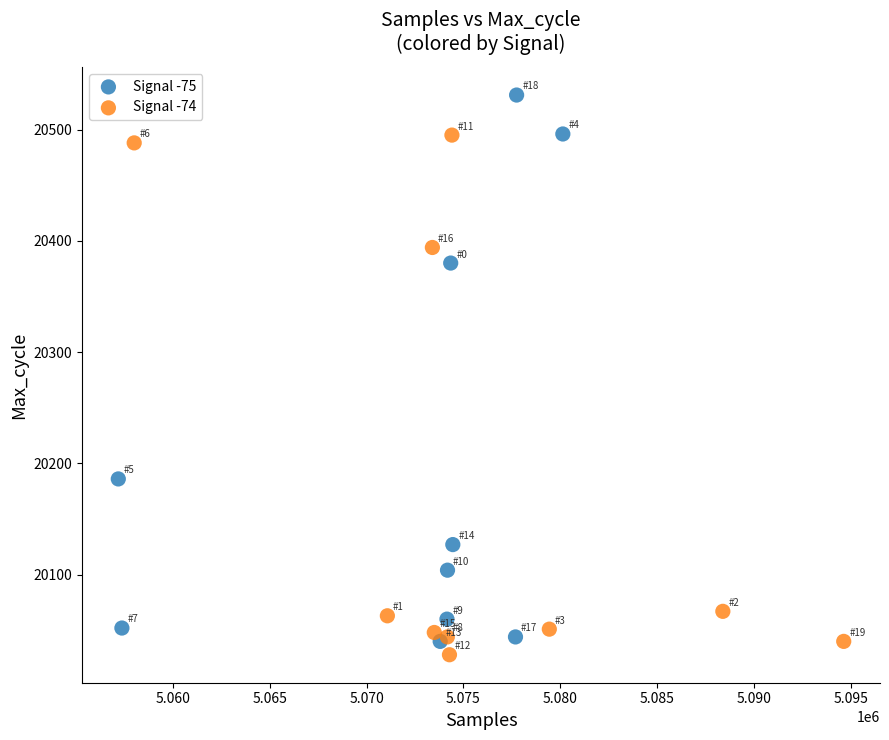

Which series reaches the maximum Y coordinate?

Signal -75